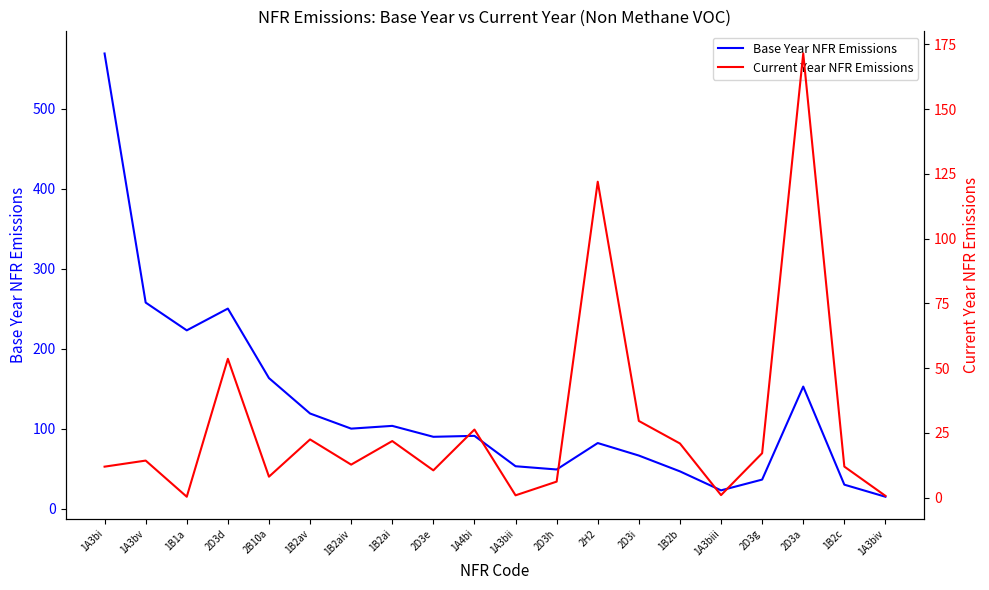

Count the number of categories in the chart.

20